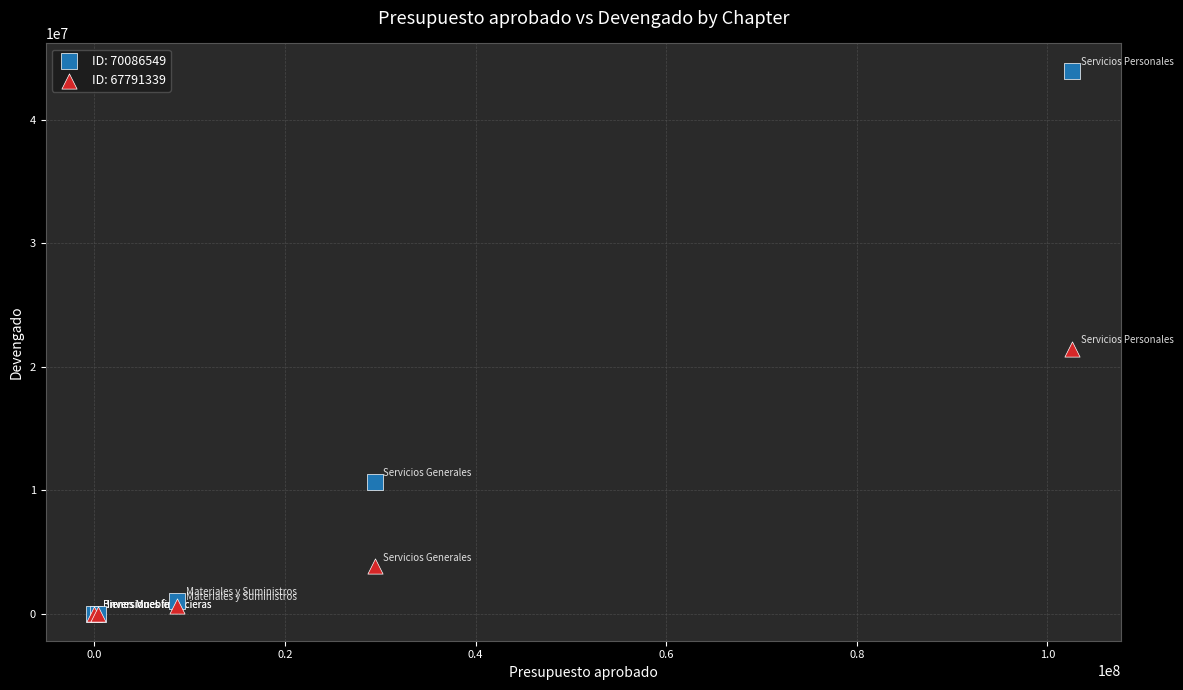

In the ID: 70086549 series, what Y value is closest to 21989655?

10676863.4